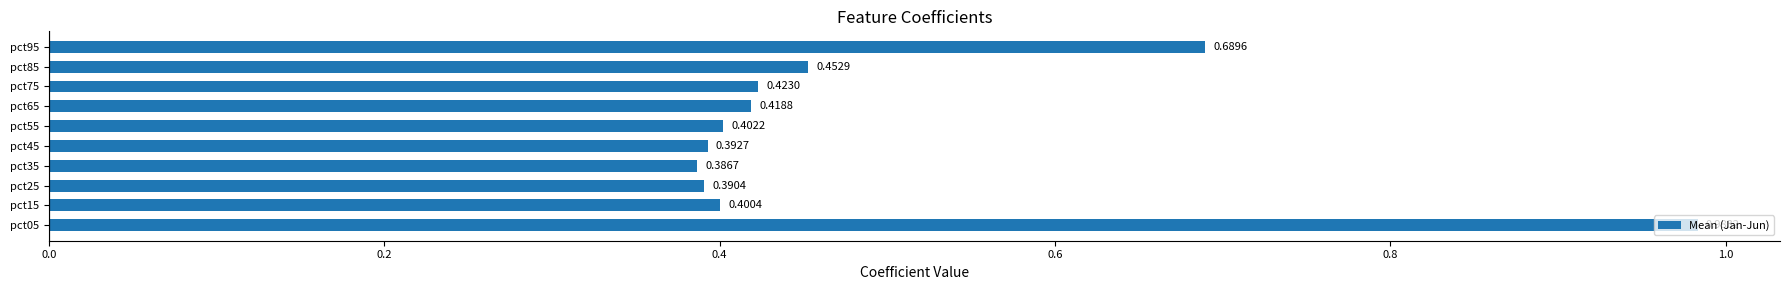

Rank the categories by value from highest to lowest.

pct05, pct95, pct85, pct75, pct65, pct55, pct15, pct45, pct25, pct35